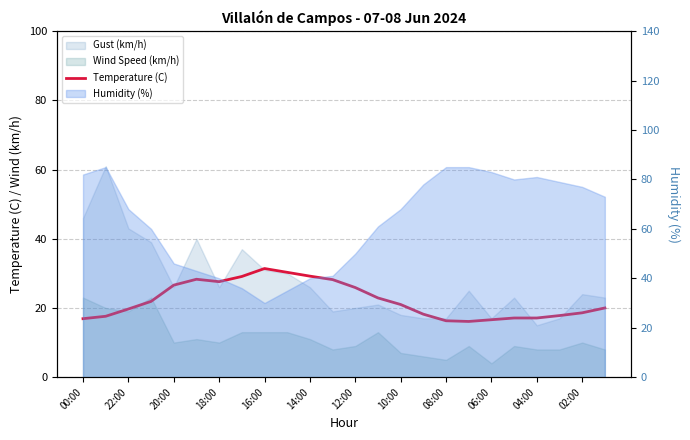

How many values are below 21?

12